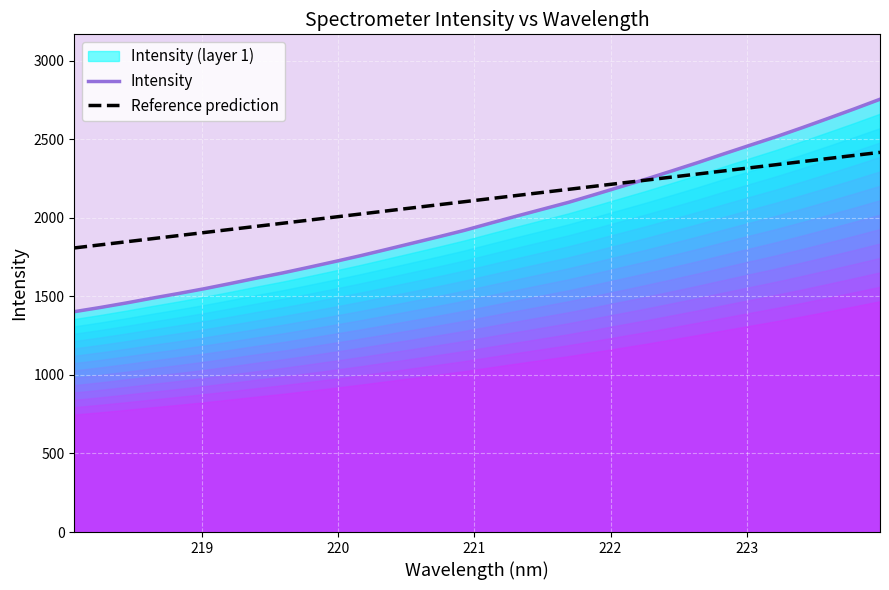

How many lines are shown in the chart?

2